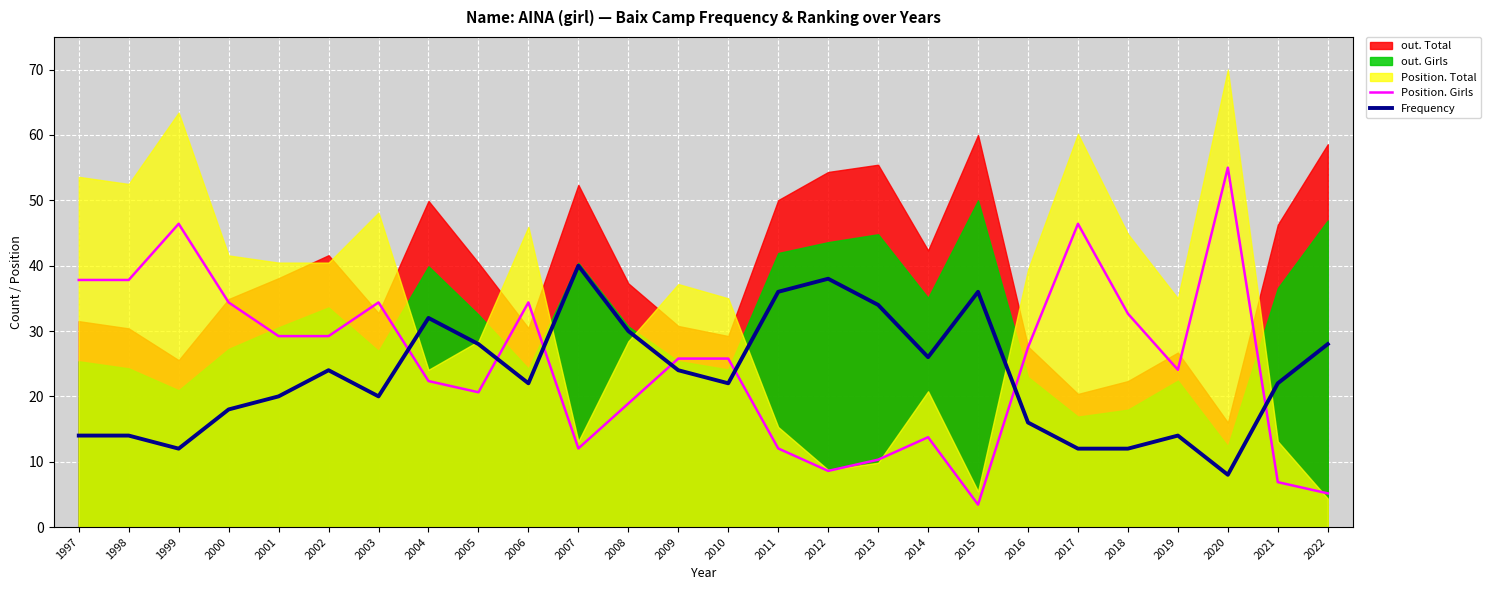

The Position. Girls series shows 16.1 at 2007. True or false?

False